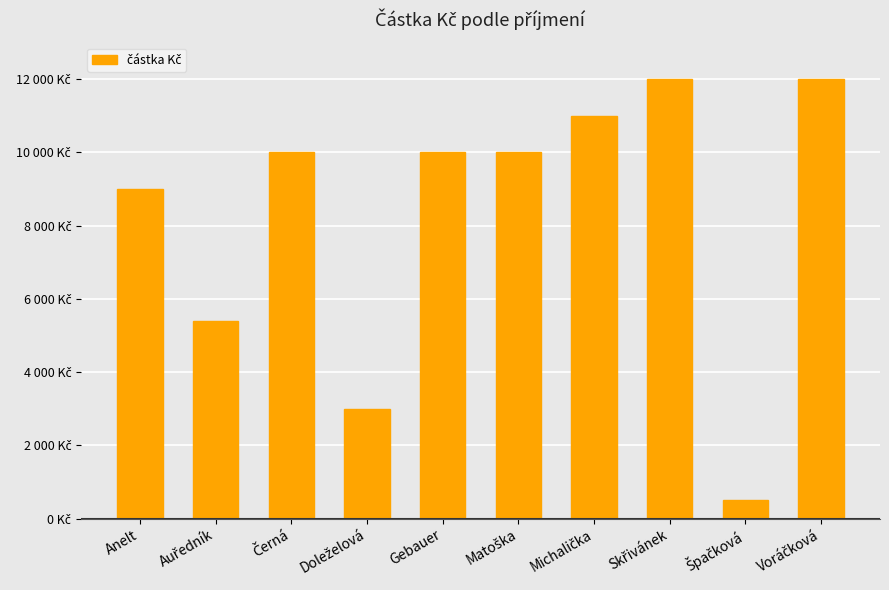

Is it true that the value at Doleželová is 1785?

False